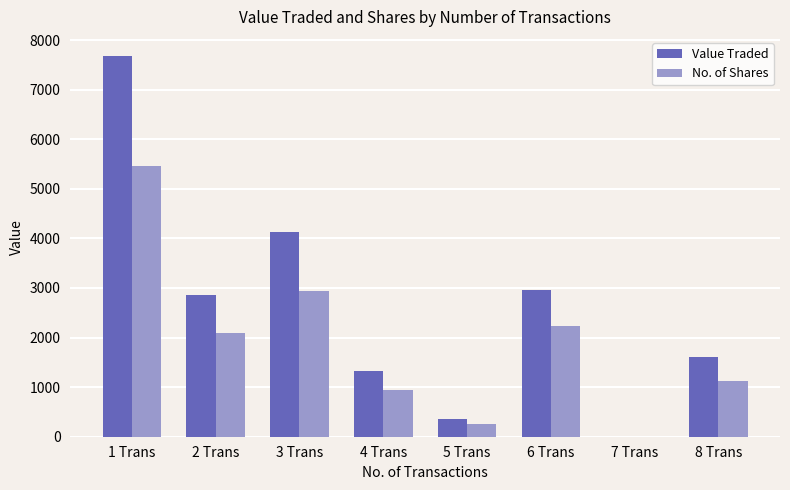

Is the value of No. of Shares at 4 Trans greater than the value of Value Traded at 4 Trans?

No